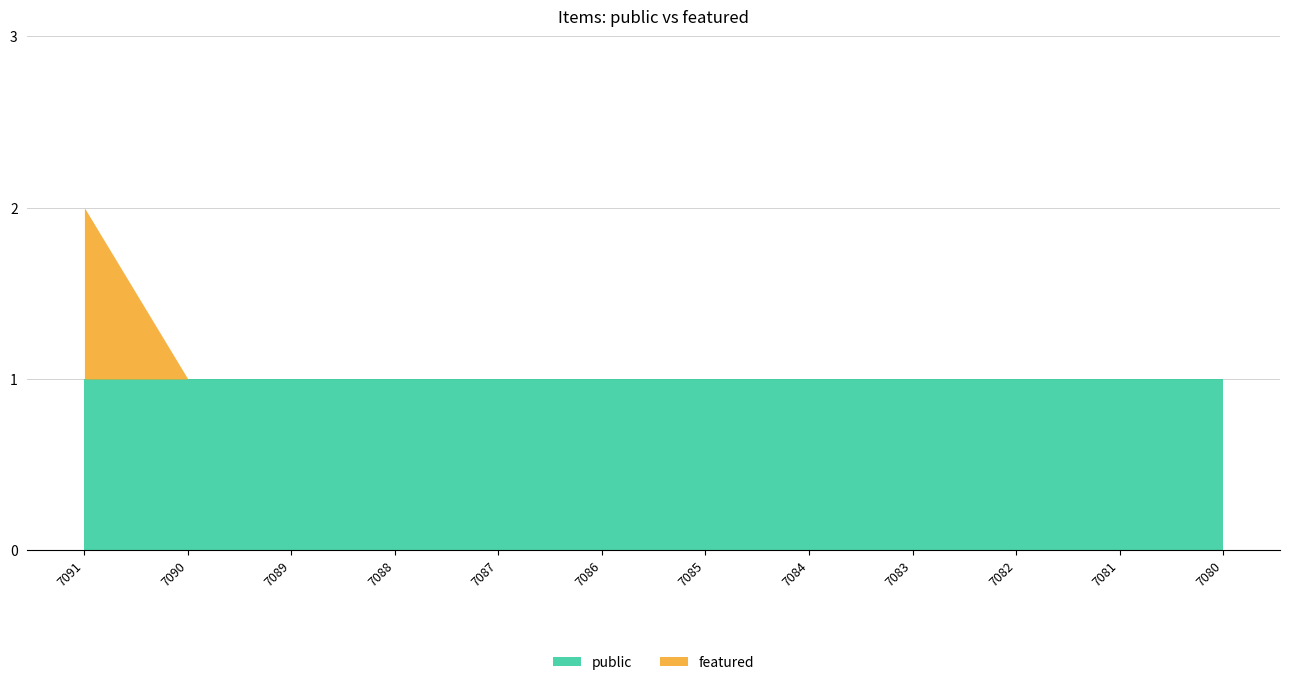

True or false: featured has more than 2 interior local peaks.

False